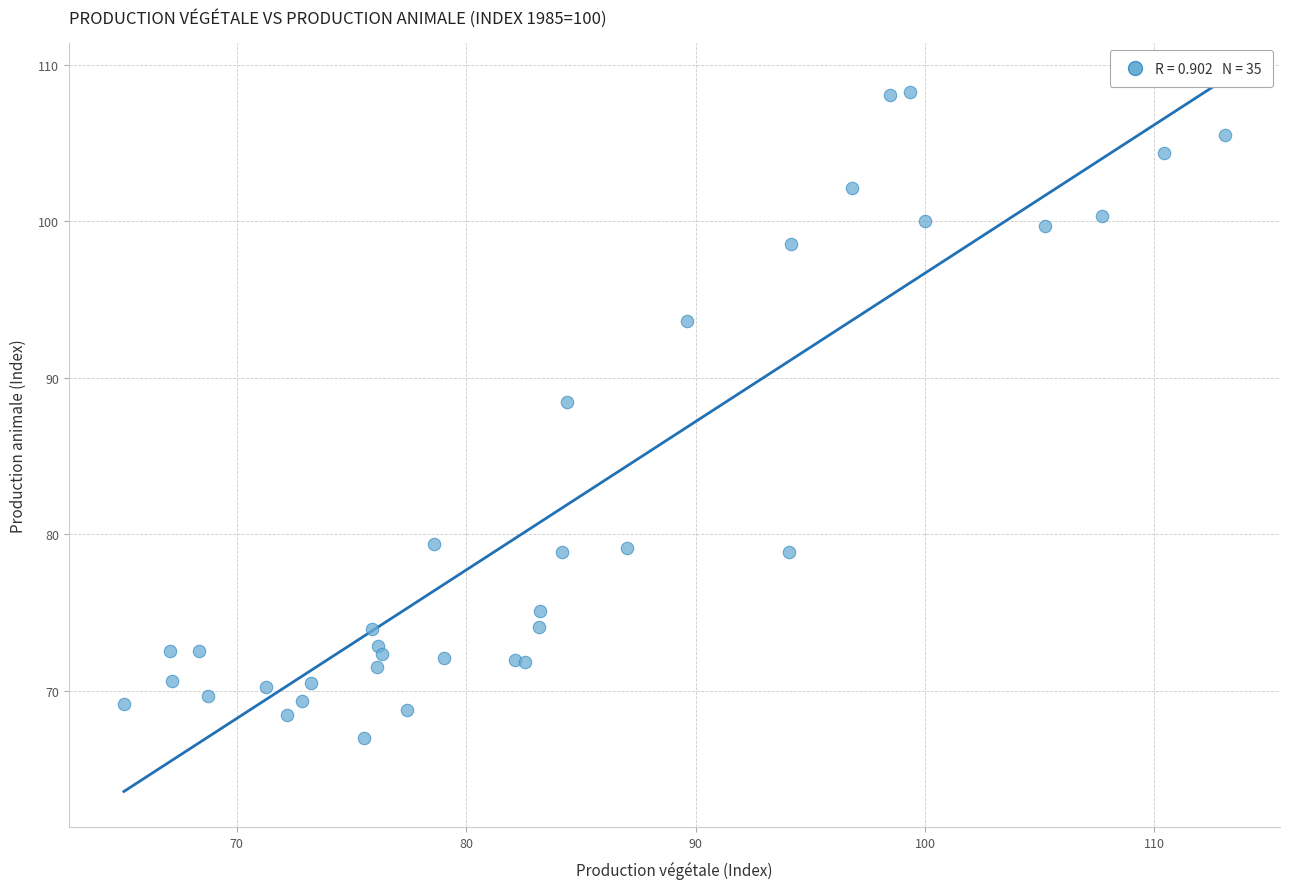

What Y value in the scatter plot is closest to 87?

88.5